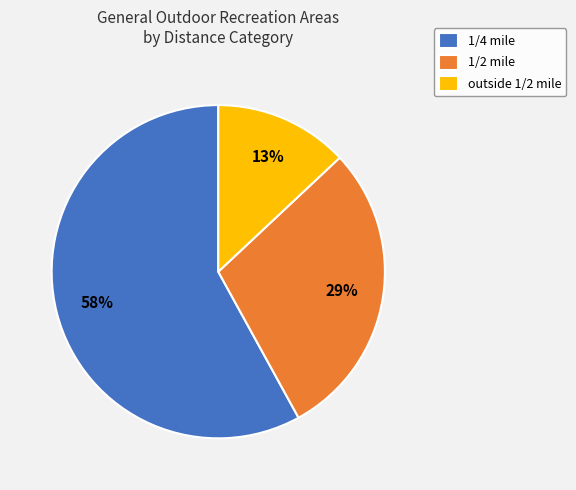

Which category has the biggest portion of the pie?

1/4 mile